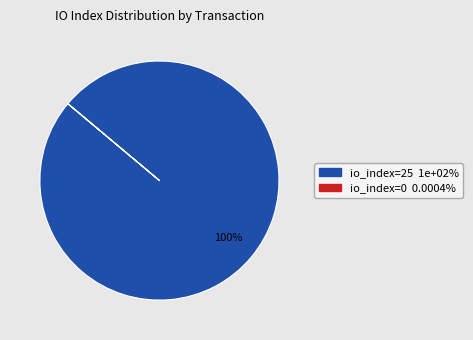

What is the largest slice in the pie chart?

io_index=25